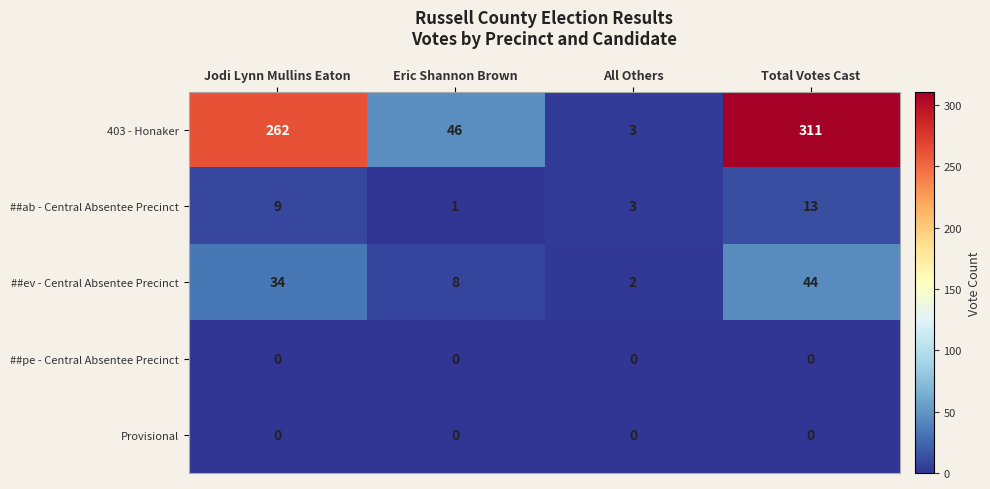

Is it true that Provisional equals 0 at Jodi Lynn Mullins Eaton?

True